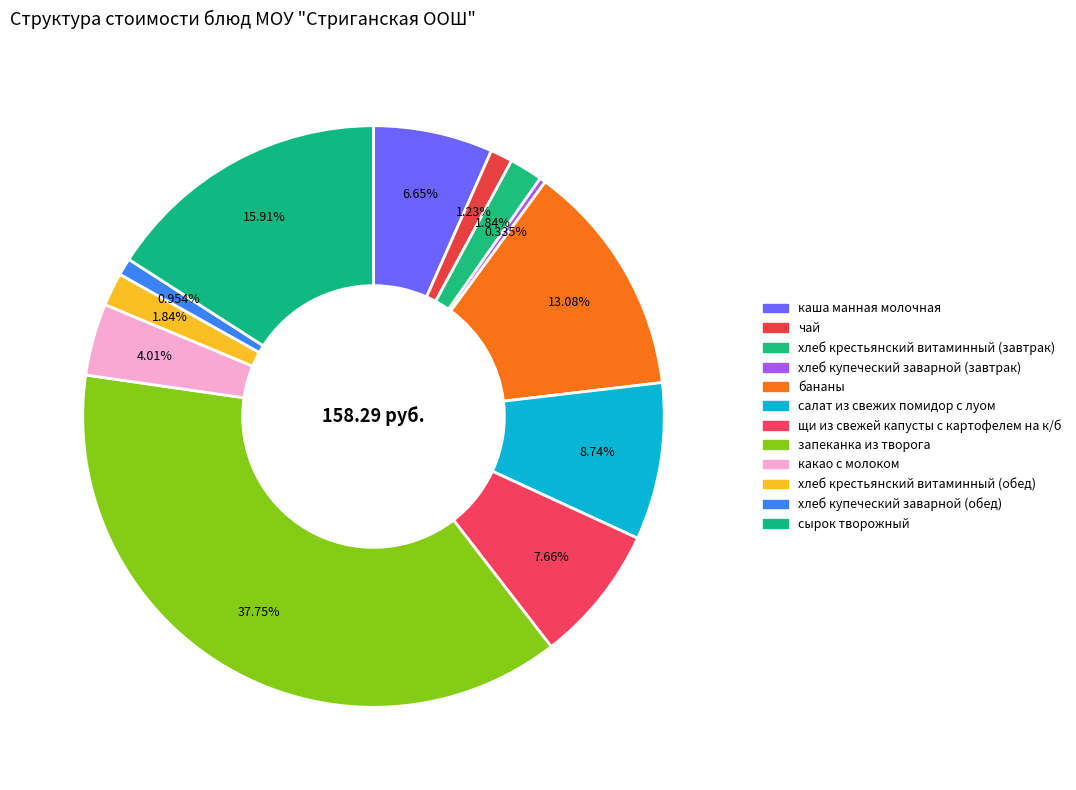

Combined, do какао с молоком and салат из свежих помидор с луом account for over 50%?

No